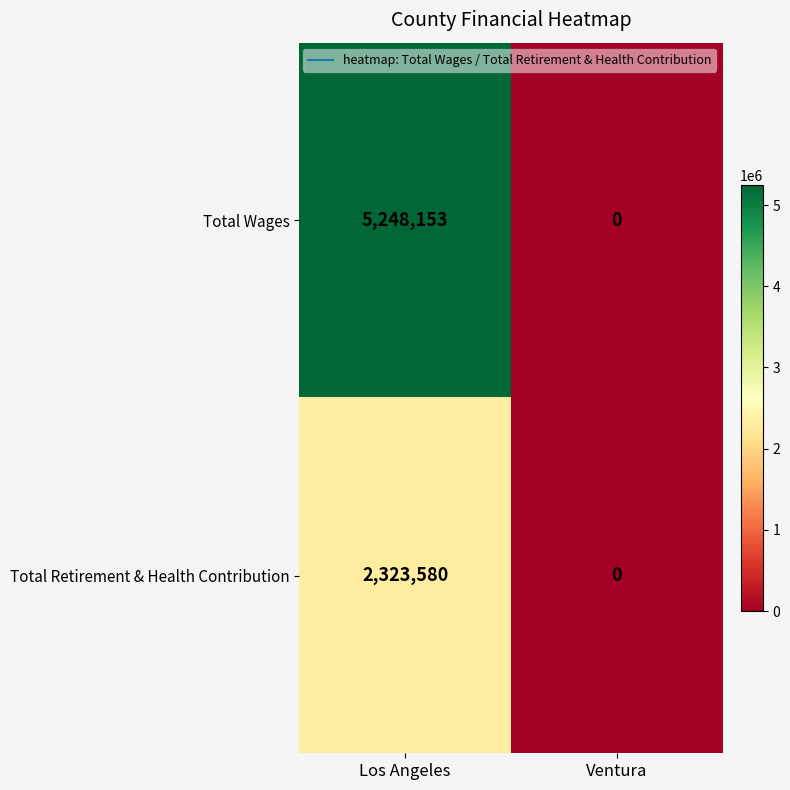

Which series changed the most between Los Angeles and Ventura?

Total Wages